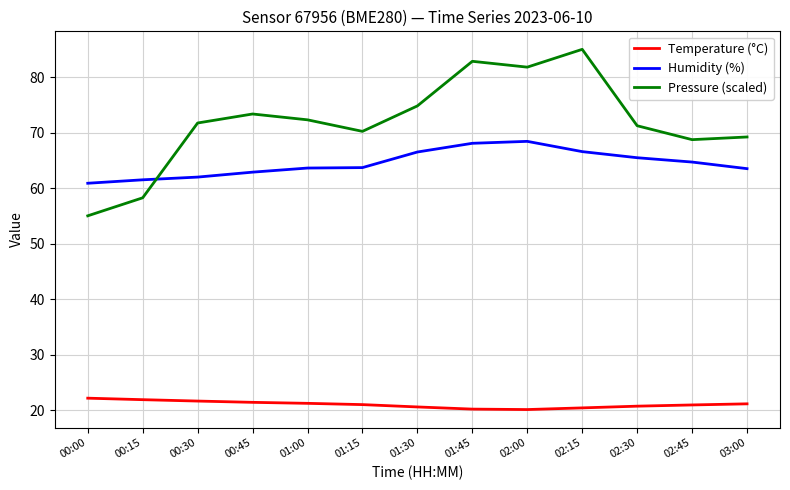

What is the maximum value shown in the chart?

85.0